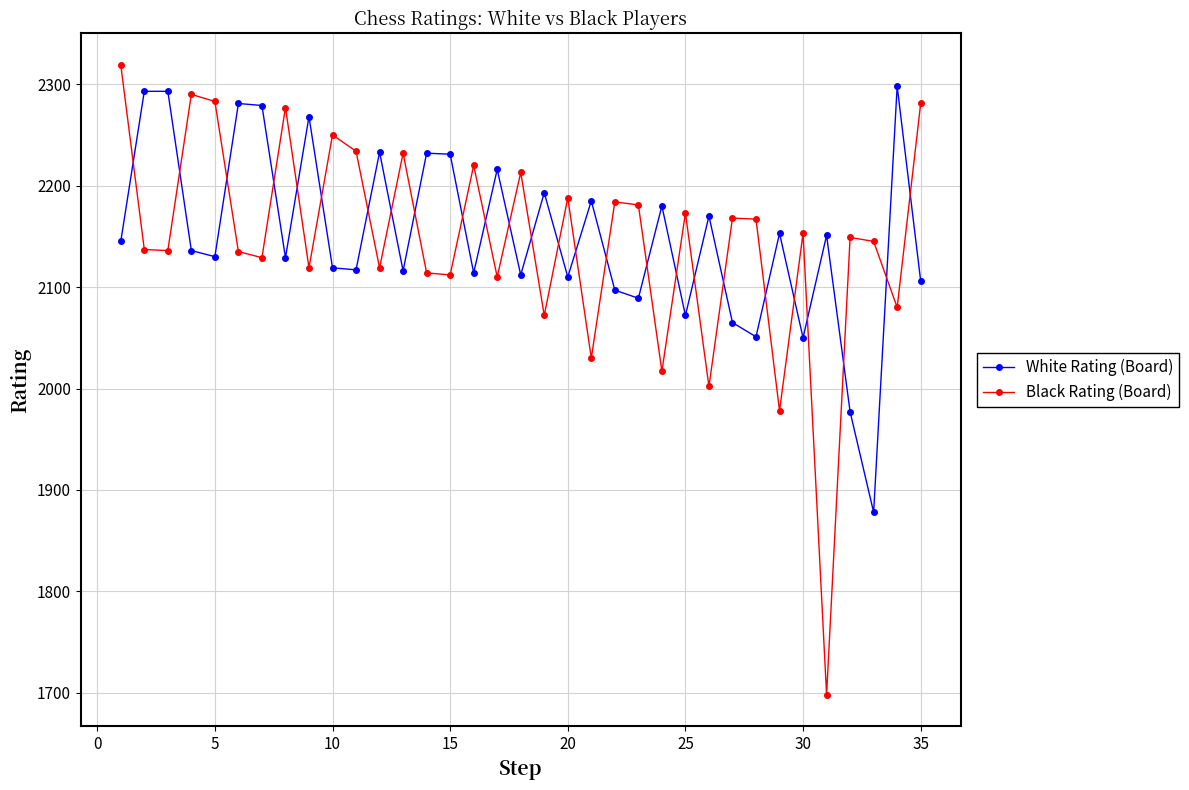

Which series has the largest range (max minus min)?

Black Rating (Board)